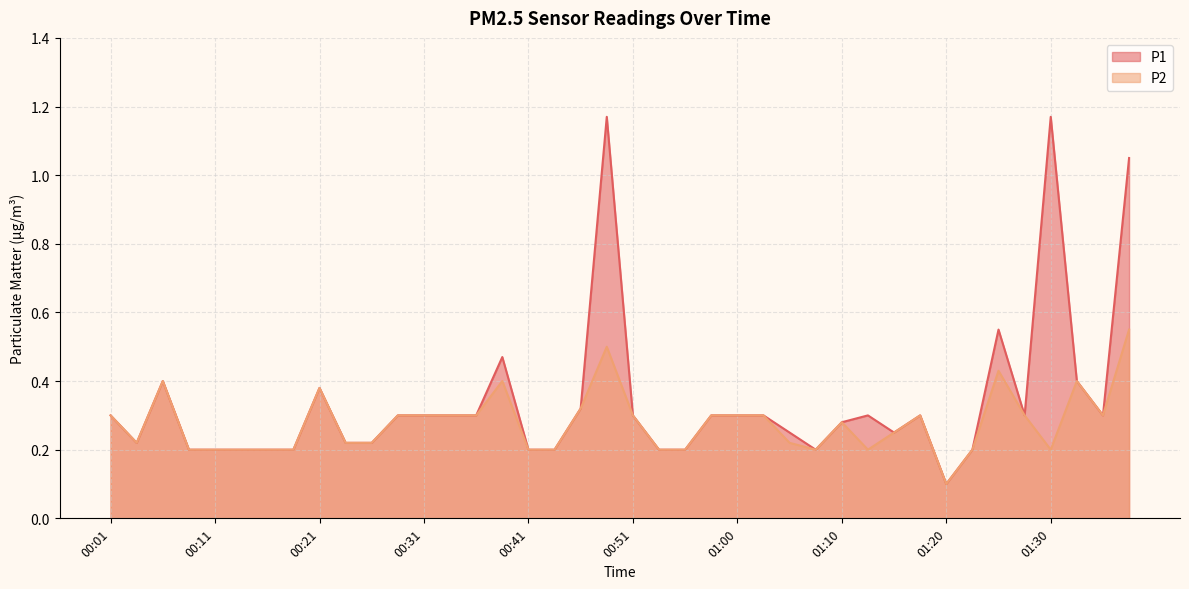

What are all the series names shown in the legend?

P1, P2